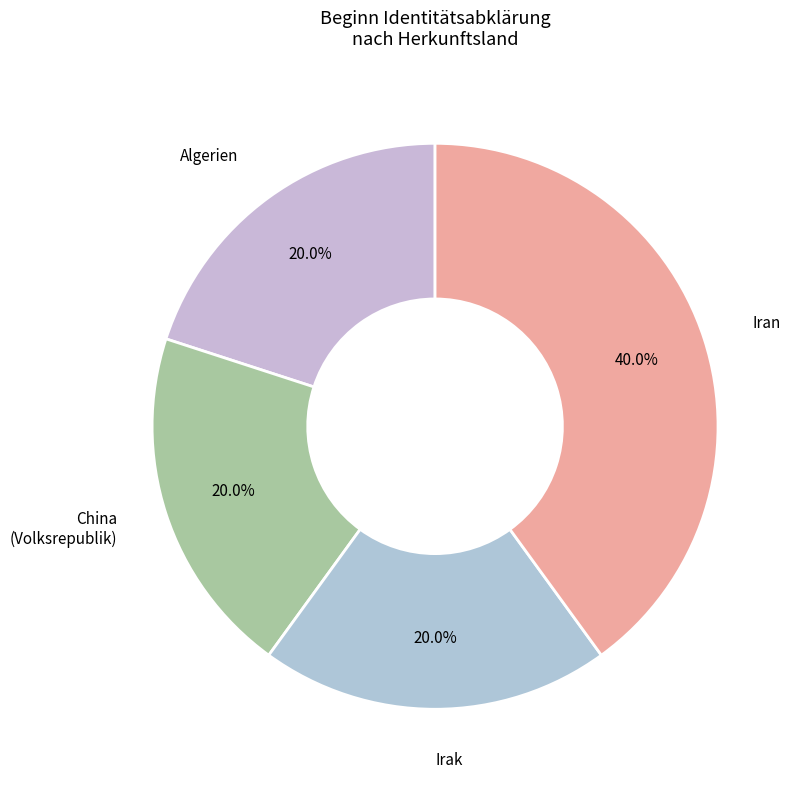

Which slice is the largest?

Iran